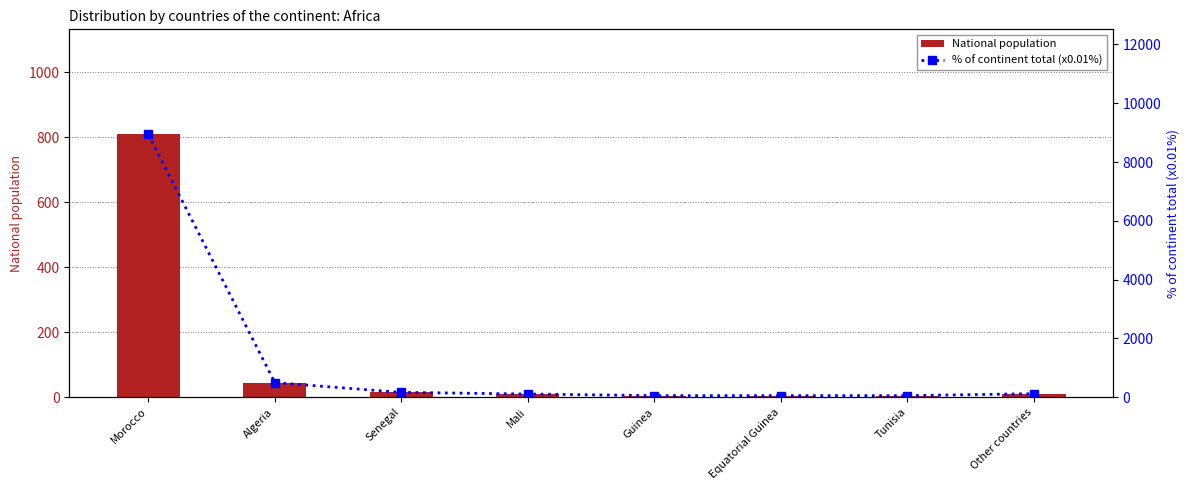

What position from the left is Equatorial Guinea?

6